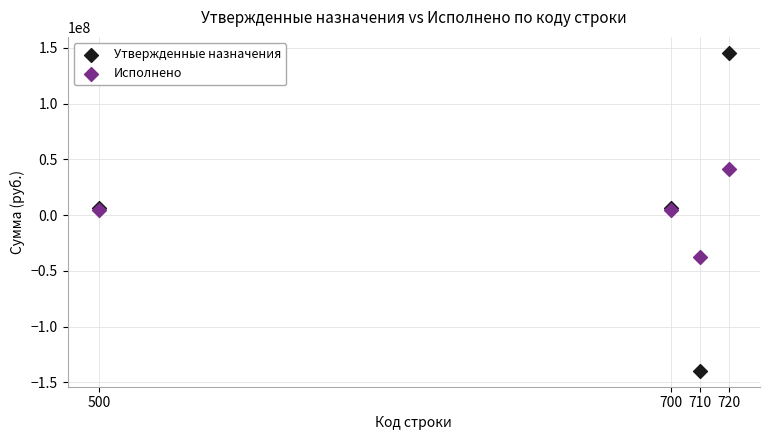

Which series has the widest spread of Y values?

Утвержденные назначения